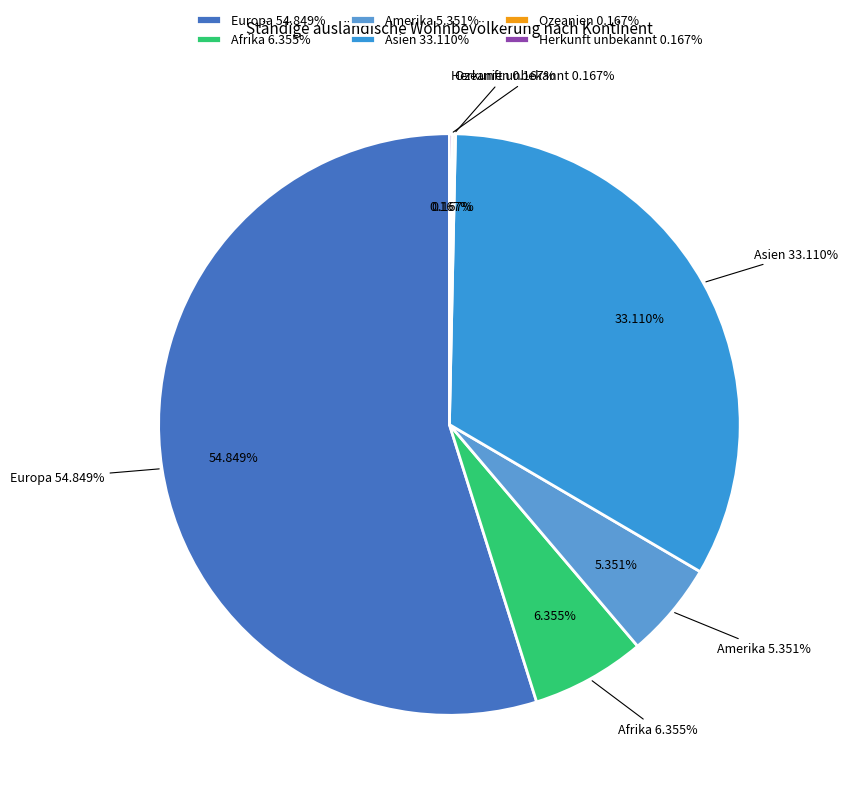

What percentage is NOT represented by Europa?

45.2%